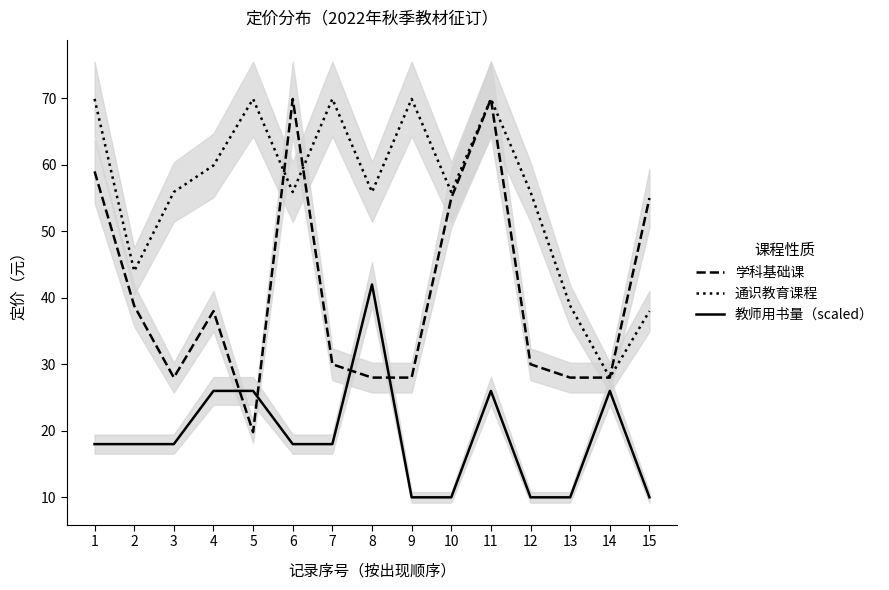

What are all the series names shown in the legend?

学科基础课, 通识教育课程, 教师用书量（scaled）